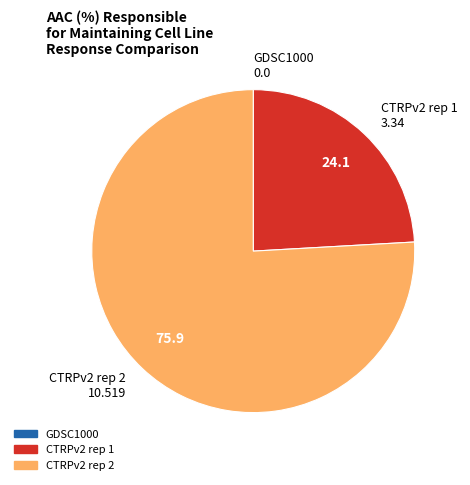

What is the largest slice in the pie chart?

CTRPv2 rep 2